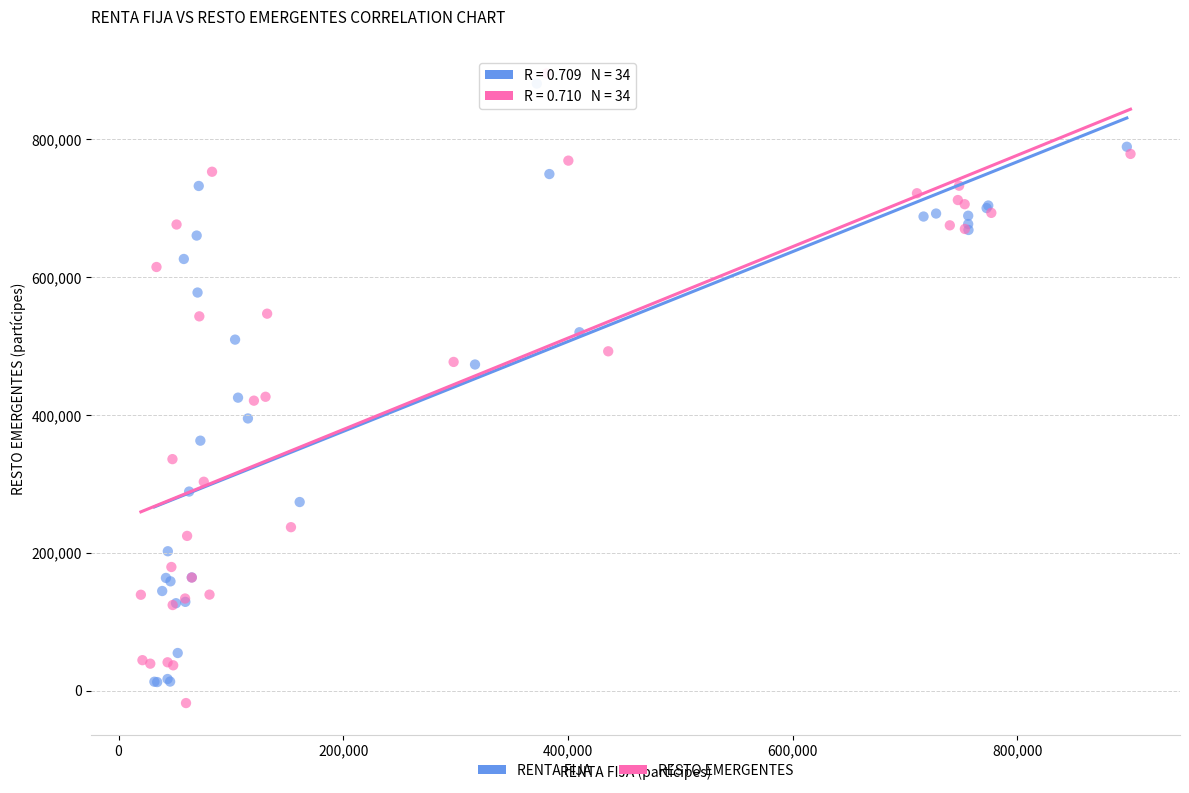

Which series reaches the minimum Y coordinate?

RESTO EMERGENTES